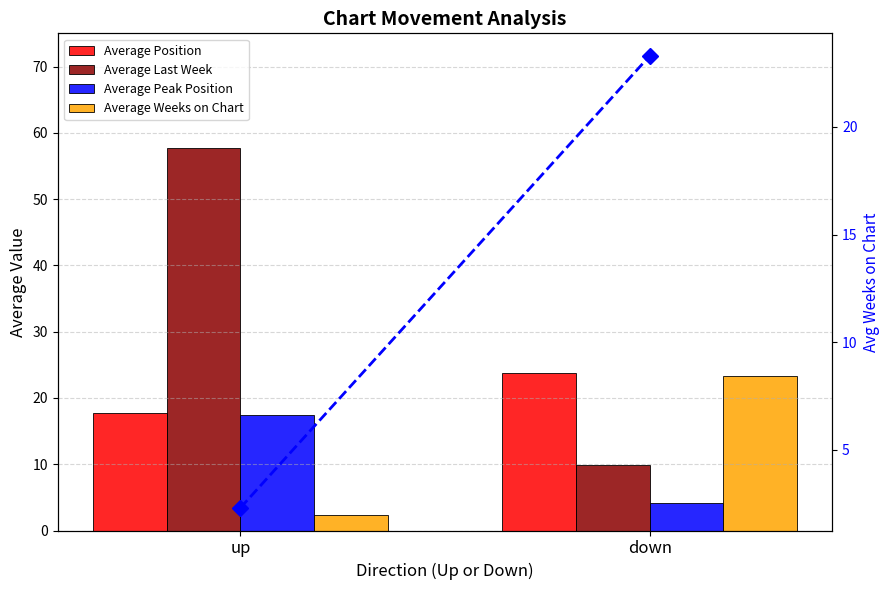

What is the average value of the Average Weeks on Chart series?

12.8